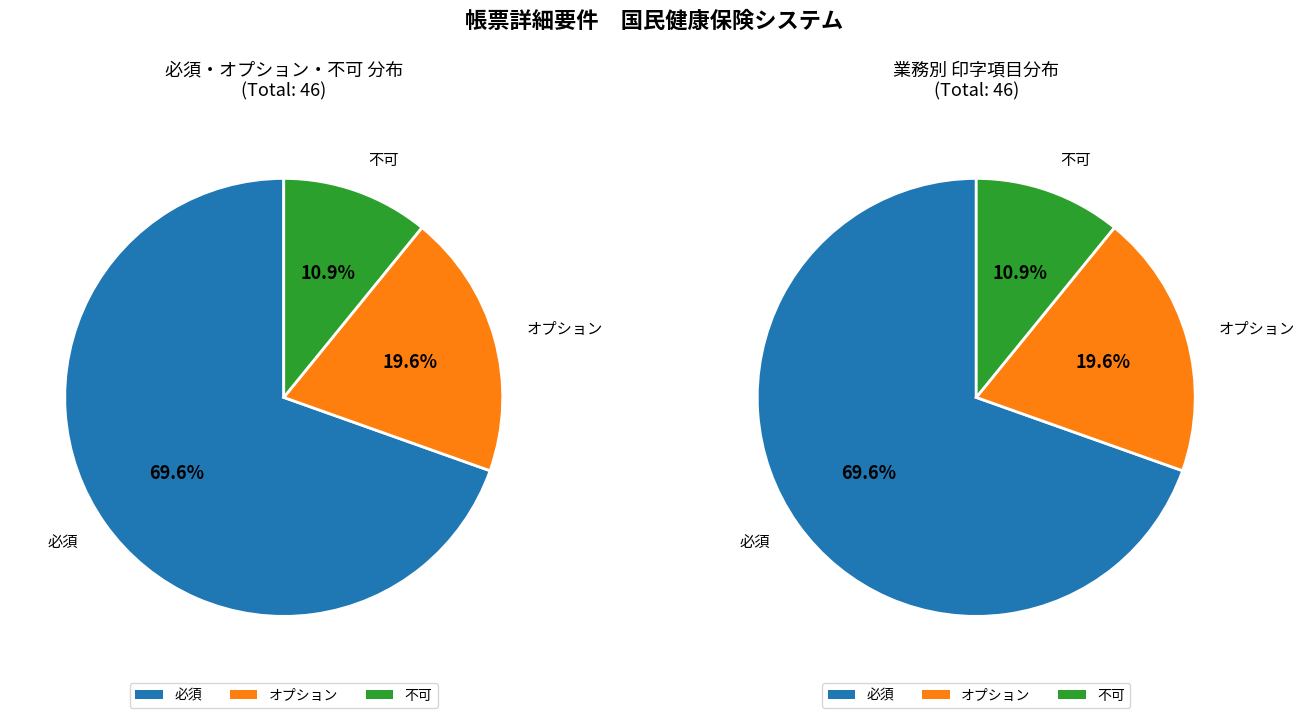

Which slice is the largest?

必須